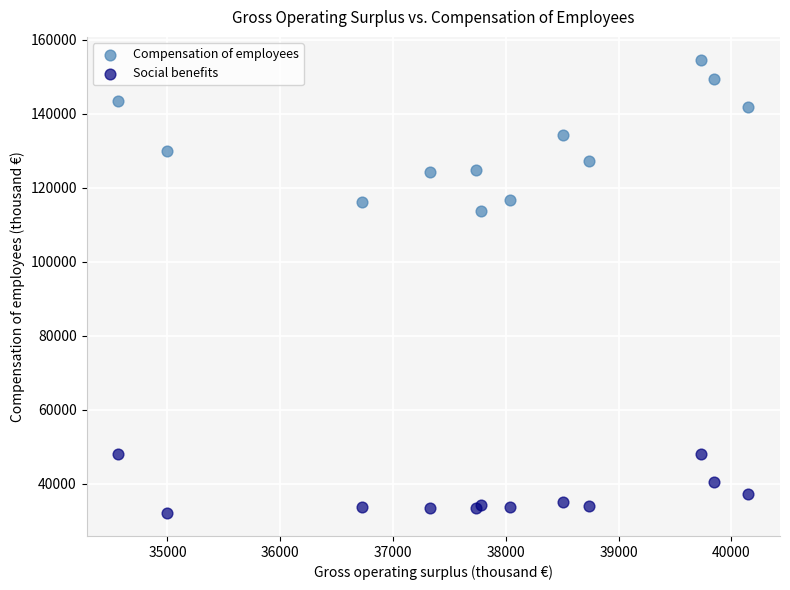

Across all series, what Y value is closest to 93379?

113655